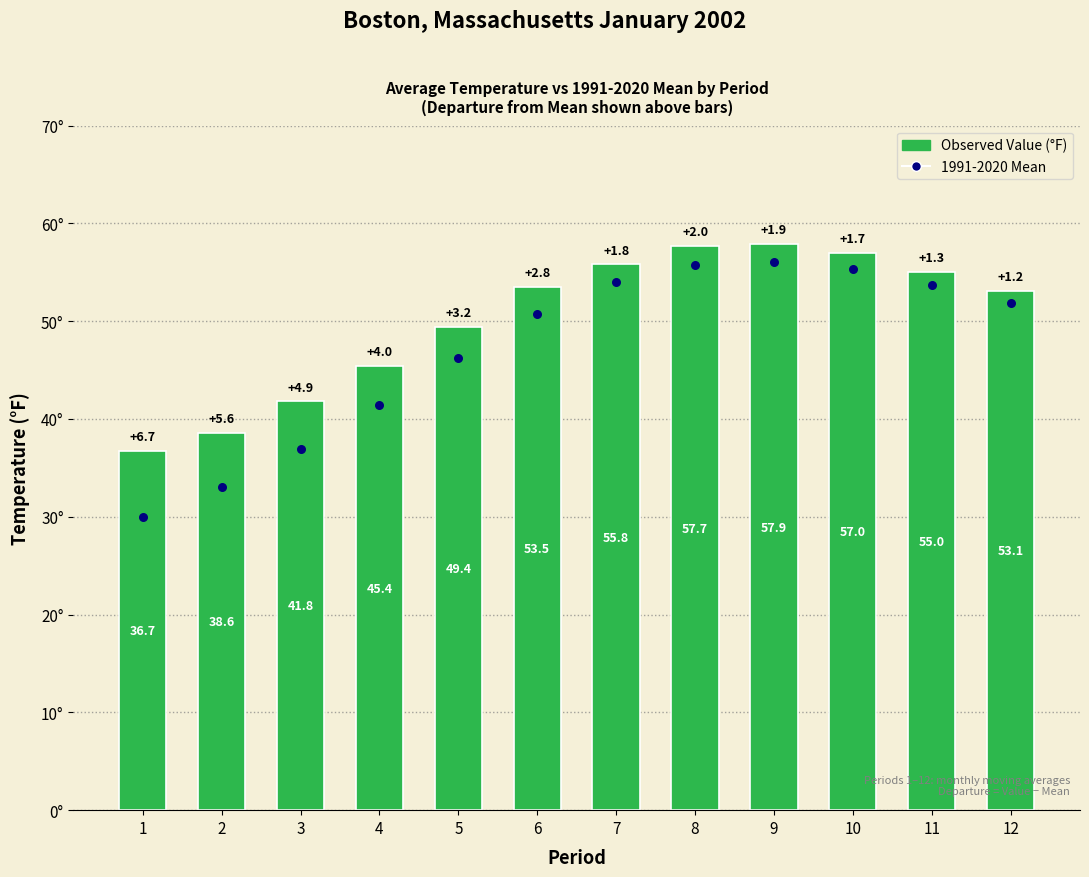

What is the total value across all series at 9?

113.9